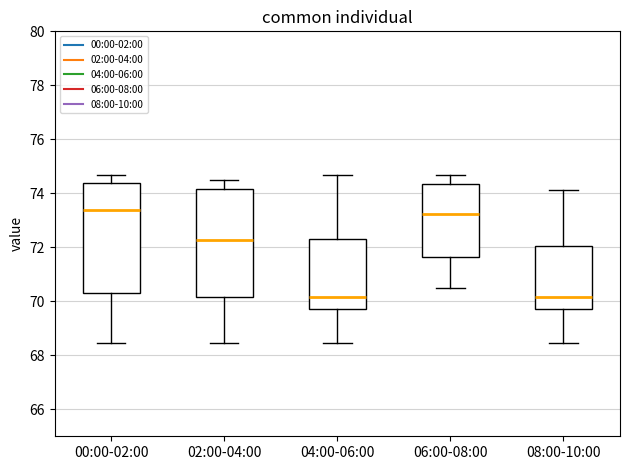

Reading left to right, transcribe this box plot: for each box, give where its median line is, the range the box spans, and where its two whiskers end, as read against the y-axis. The values are not printed on the chart, so give them approximately, as read against the axis.

00:00-02:00: median 73.4, box 70.4 to 74.4, whiskers 68.4 to 74.6
02:00-04:00: median 72.2, box 70.2 to 74.2, whiskers 68.4 to 74.6
04:00-06:00: median 70.2, box 69.8 to 72.4, whiskers 68.4 to 74.6
06:00-08:00: median 73.2, box 71.6 to 74.4, whiskers 70.4 to 74.6
08:00-10:00: median 70.2, box 69.8 to 72.0, whiskers 68.4 to 74.2